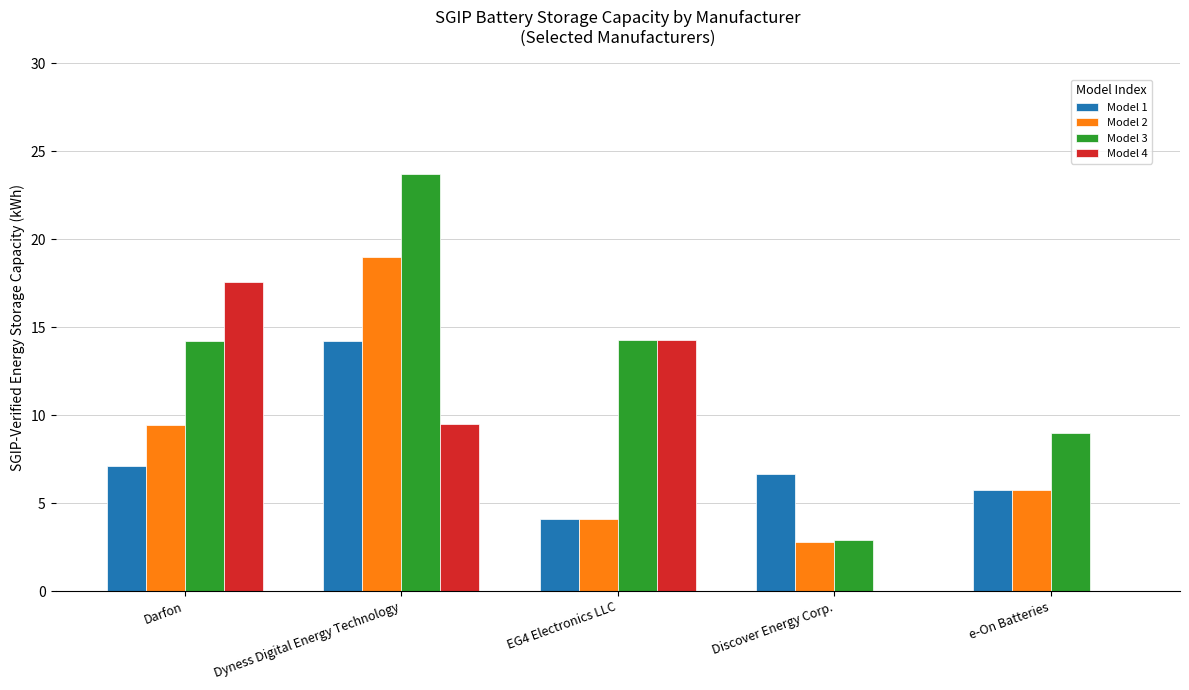

Is the value of Model 3 at e-On Batteries greater than the value of Model 1 at EG4 Electronics LLC?

Yes